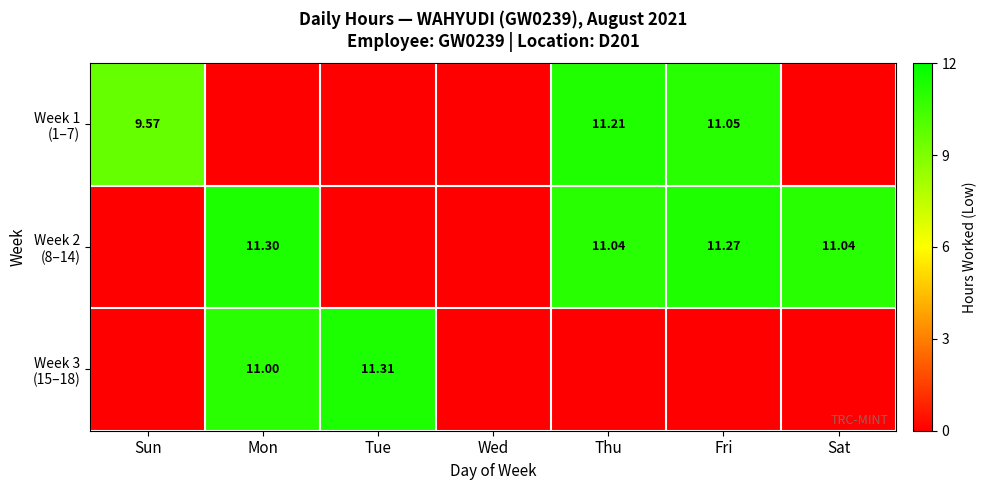

At which category is the sum across all series the highest?

Fri